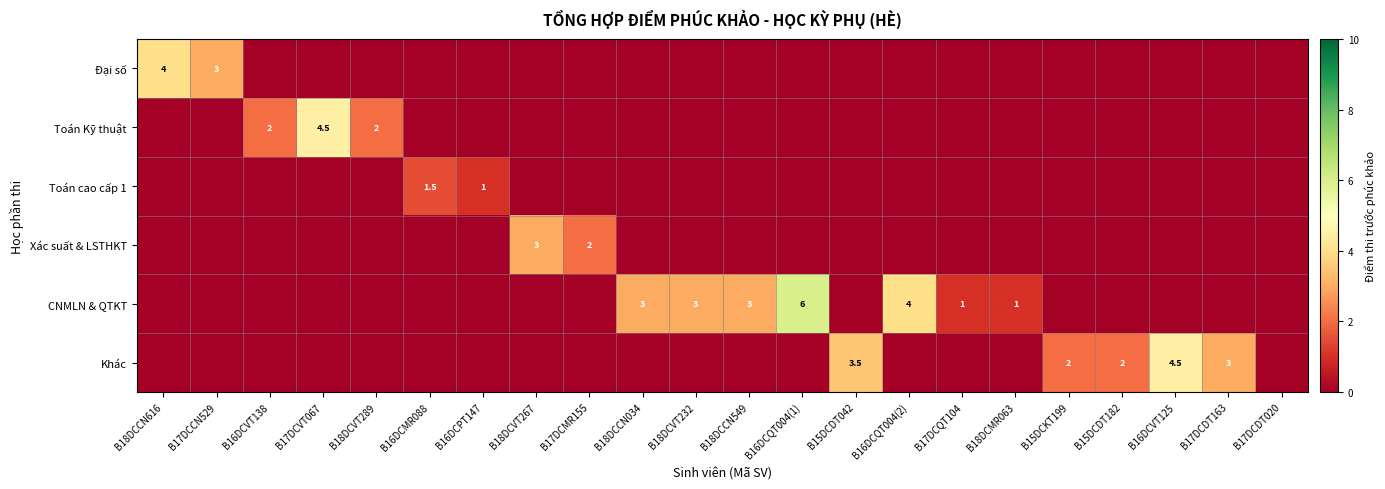

Rank the series by their maximum value, from lowest to highest.

Toán cao cấp 1, Xác suất & LSTHKT, Đại số, Toán Kỹ thuật, Khác, CNMLN & QTKT